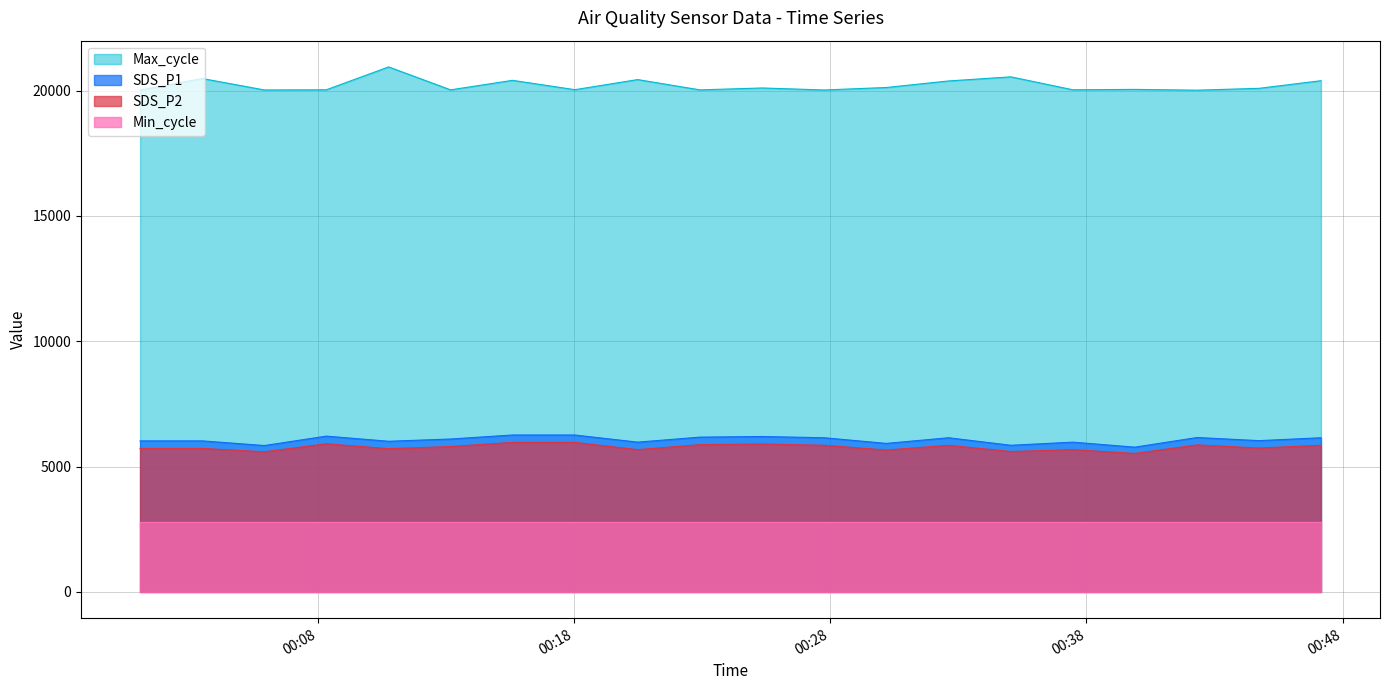

At which label is Max_cycle closest to 20480?

2023/12/07 00:03:30